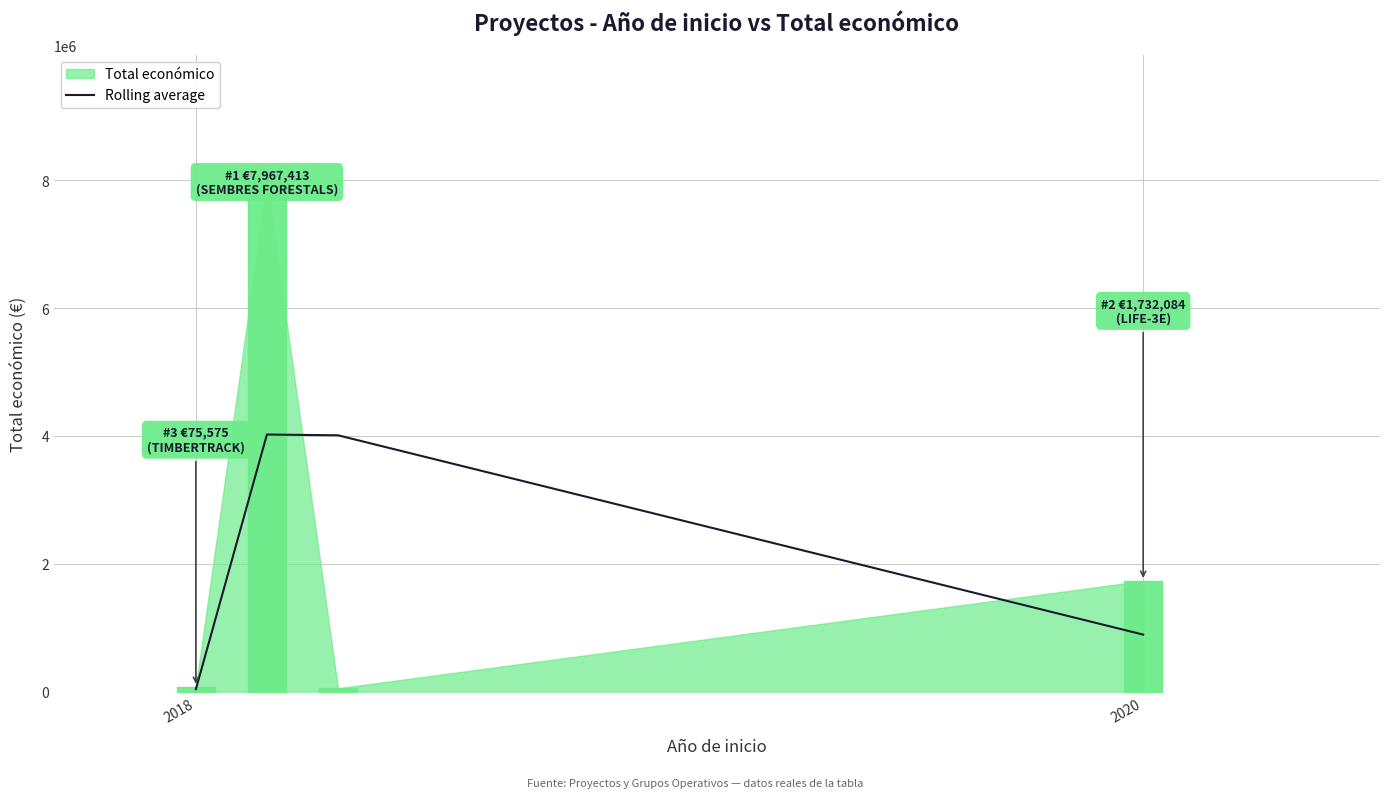

How many interior local peaks does the Rolling average series have?

1